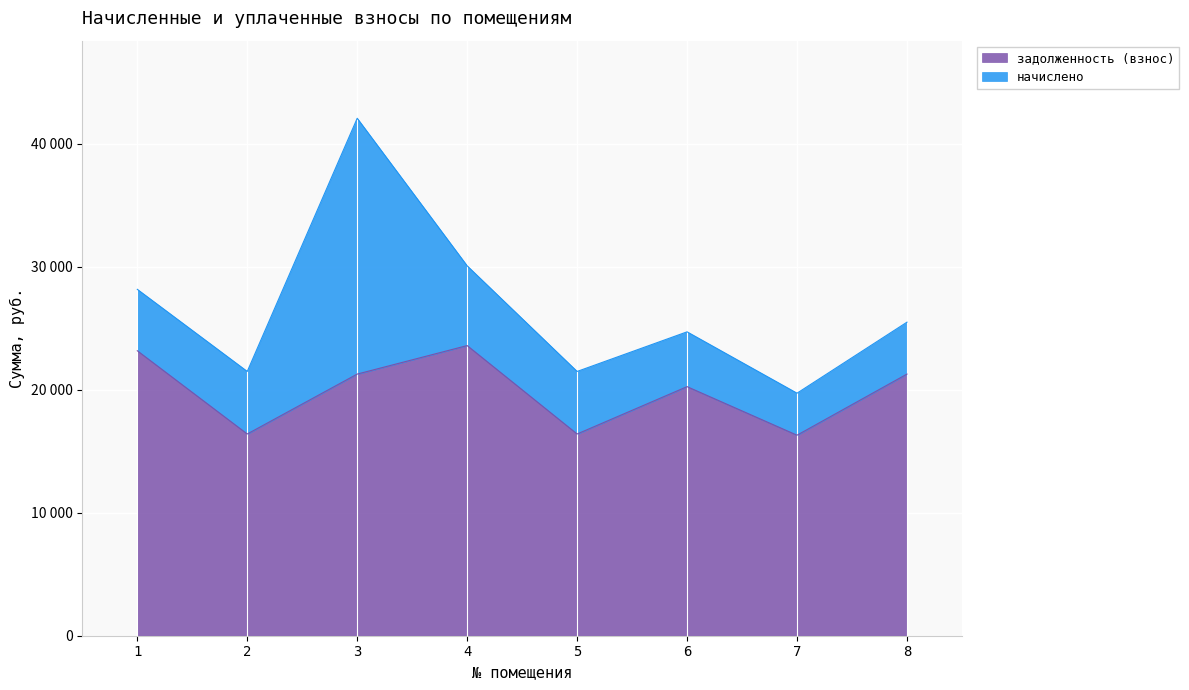

The value at 6 is 20255.3. True or false?

True